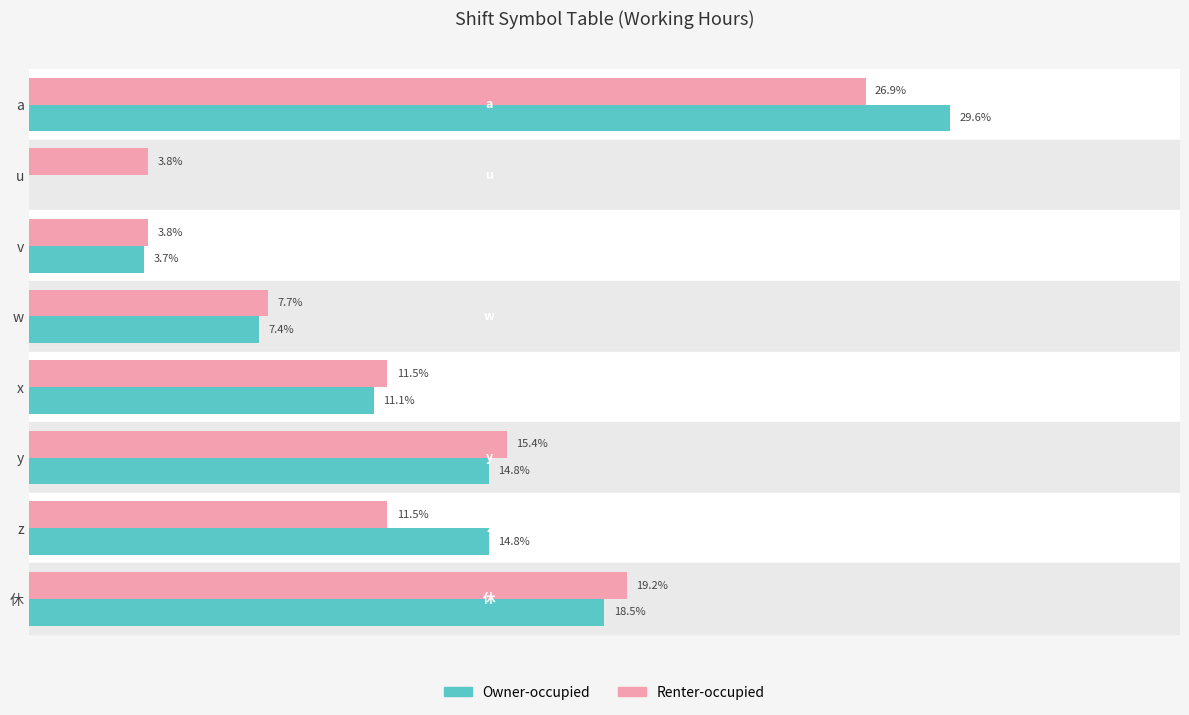

Which series has the largest range (max minus min)?

Owner-occupied